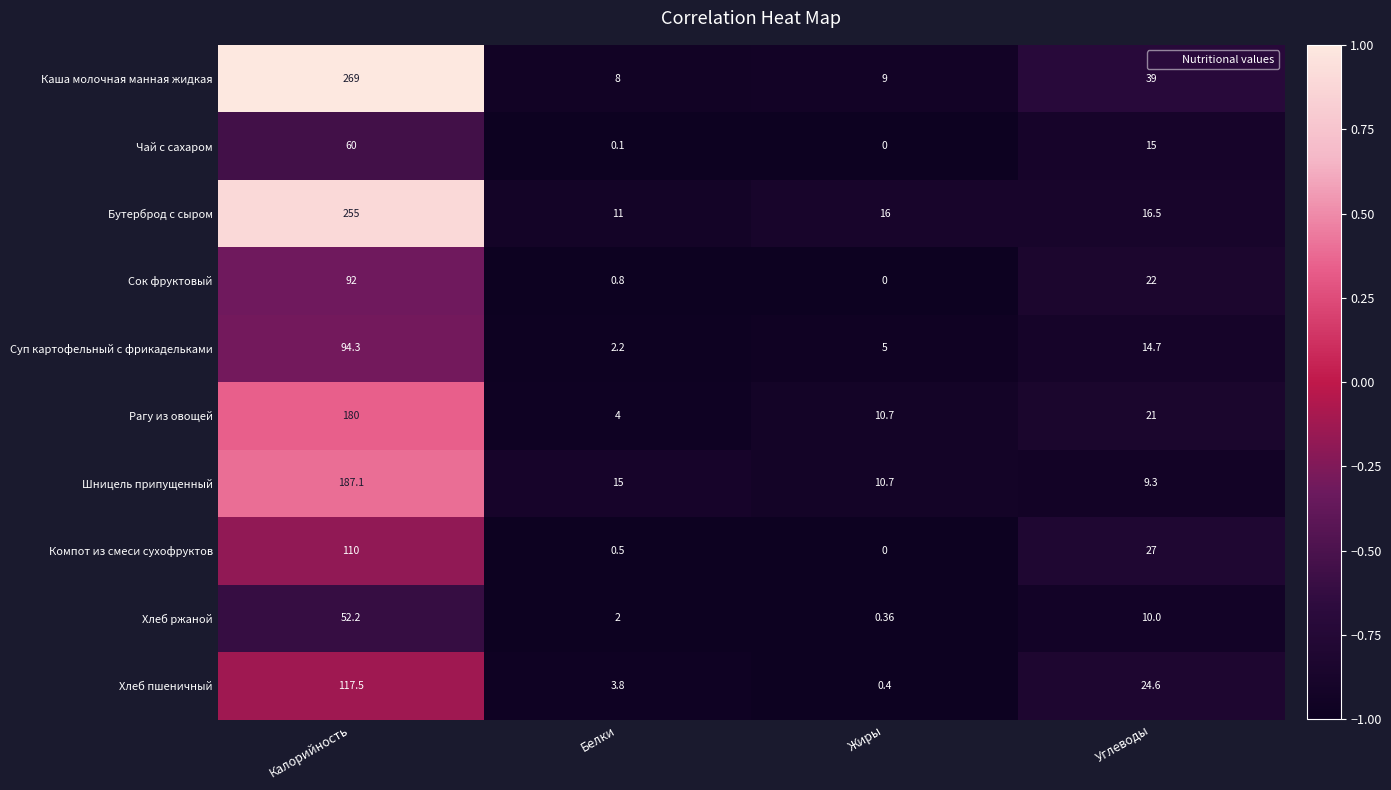

At which category does the chart reach its minimum across all series?

Жиры